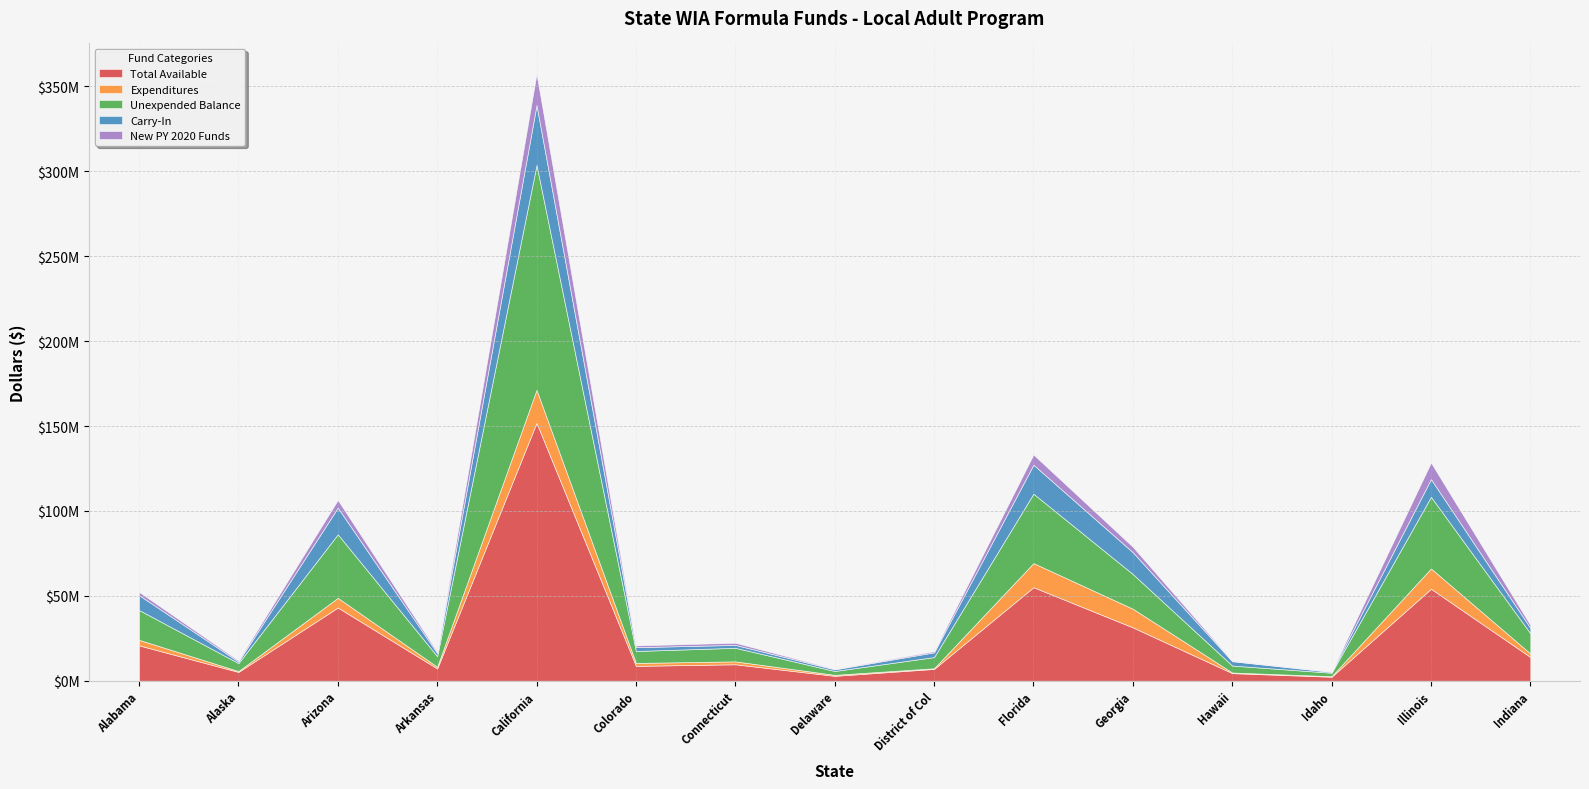

Does the chart display data point markers on the line(s)?

No